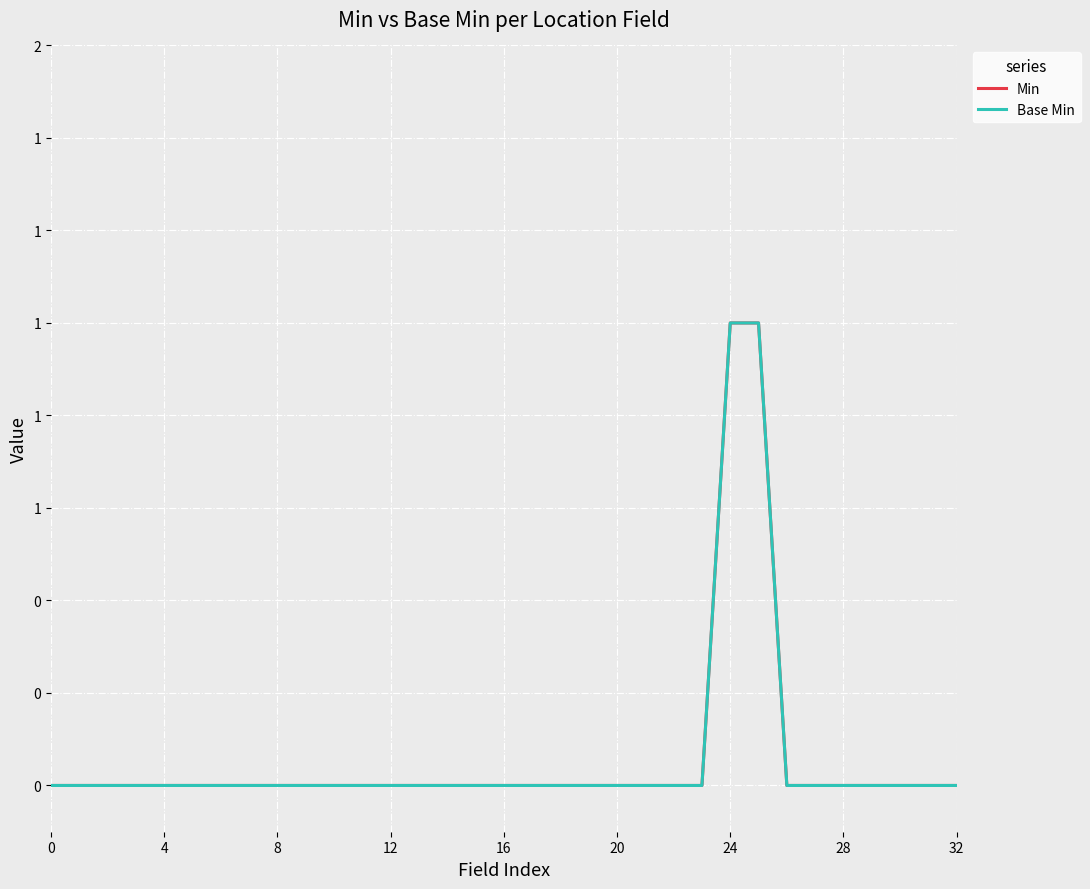

Does the chart display data point markers on the line(s)?

No